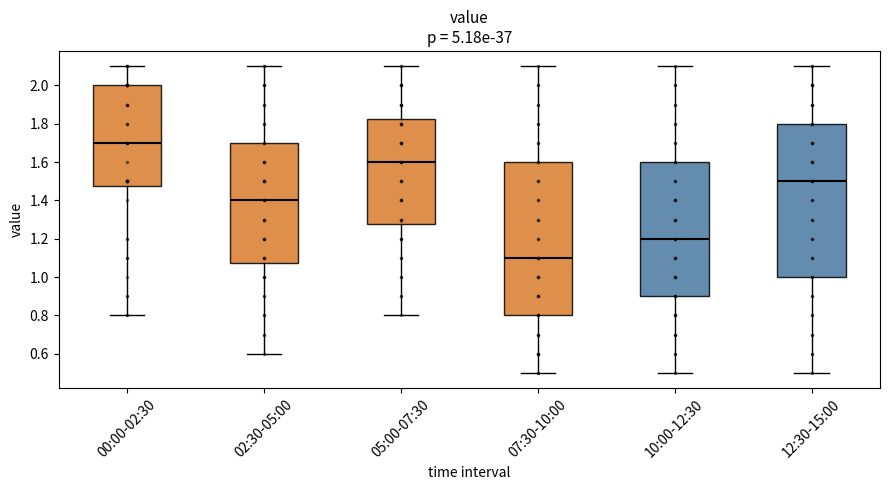

Where does the upper whisker of the box for 12:30-15:00 end on the y-axis? The values are not printed on the chart, so give them approximately, as read against the axis.

2.10